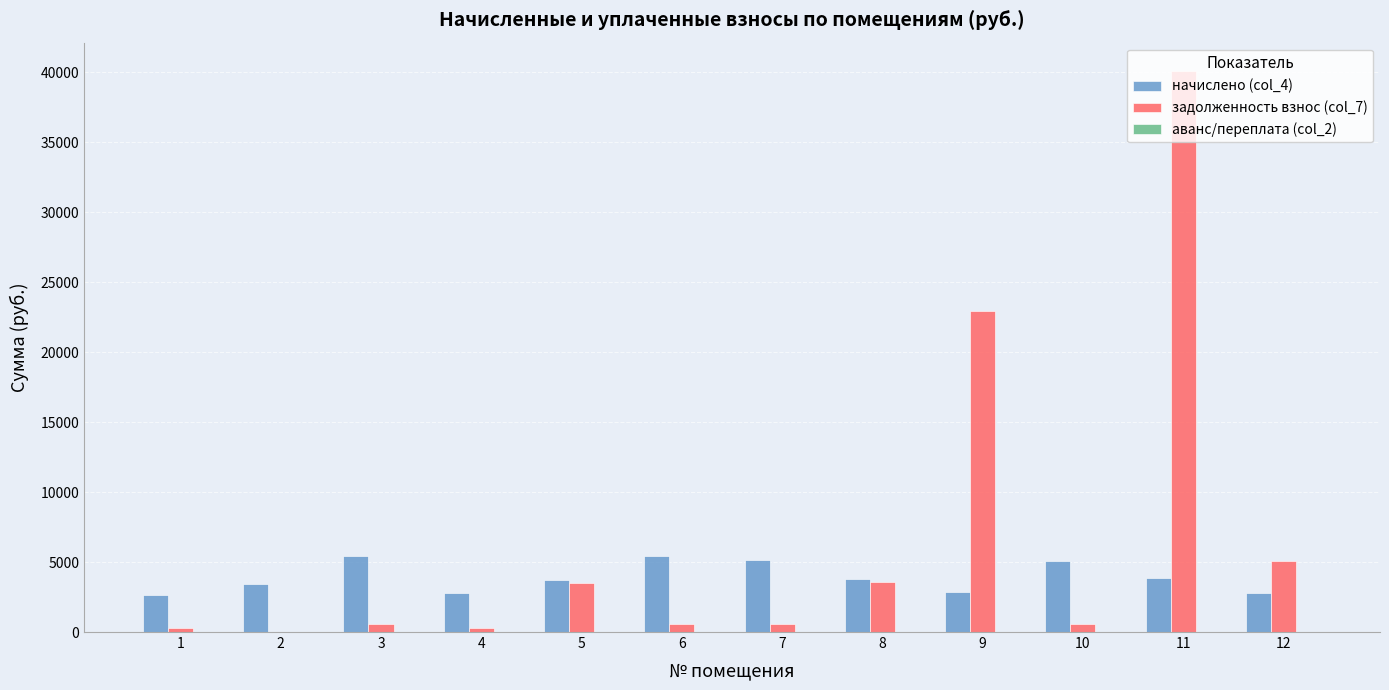

What is the average value of the задолженность взнос (col_7) series?

6521.2